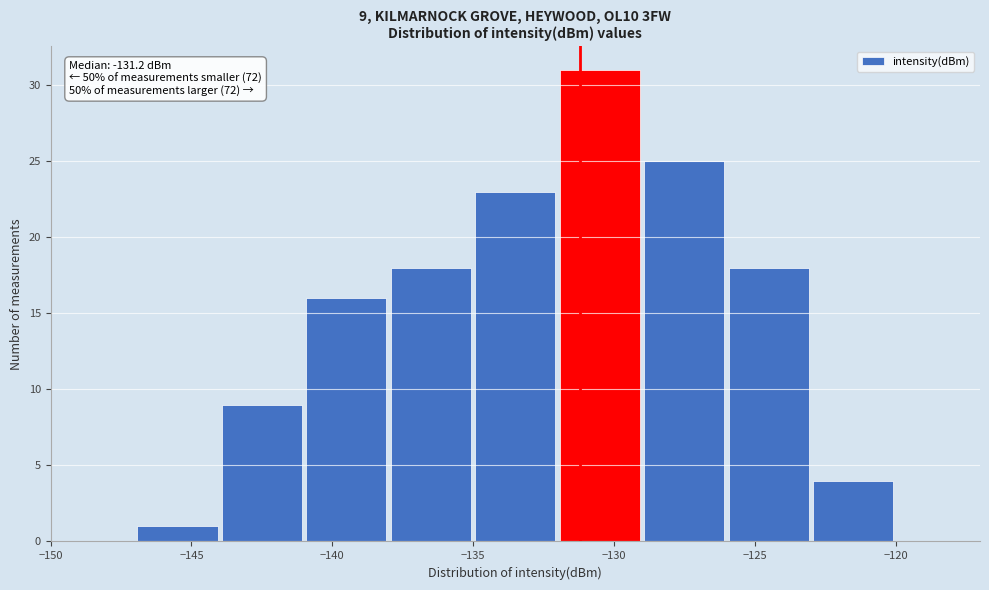

Over which range of the x-axis is the bar tallest?

-132 to -129